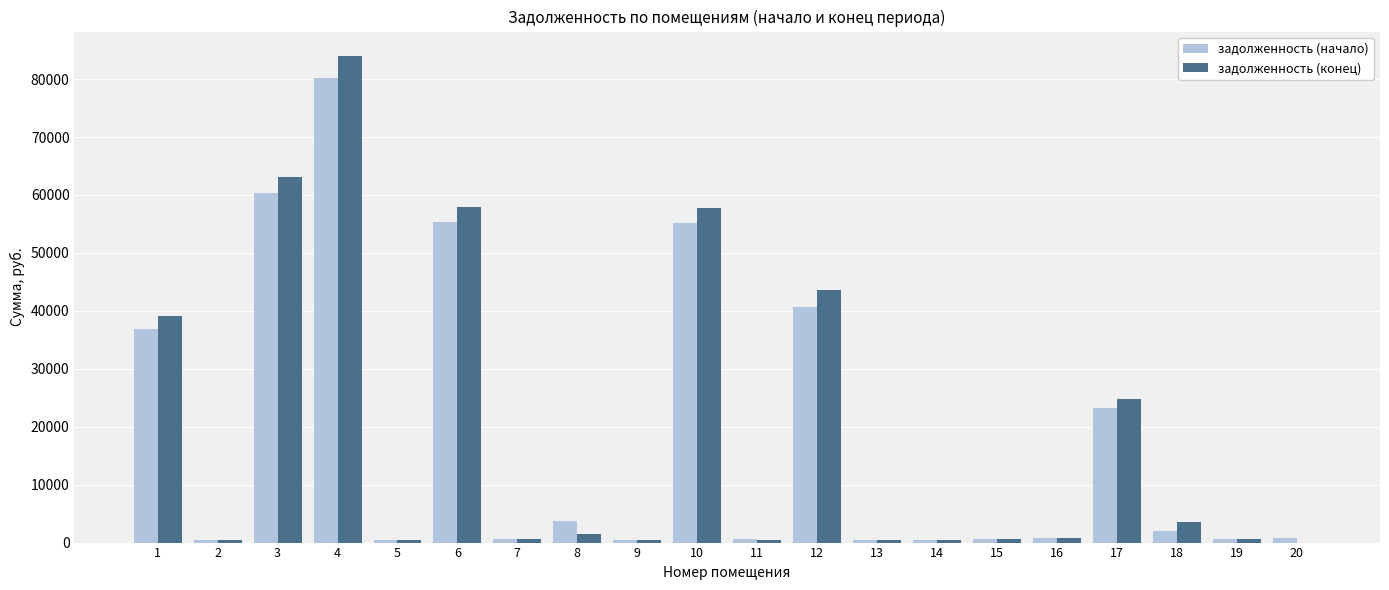

The задолженность (конец) series shows 499.0 at 14. True or false?

True